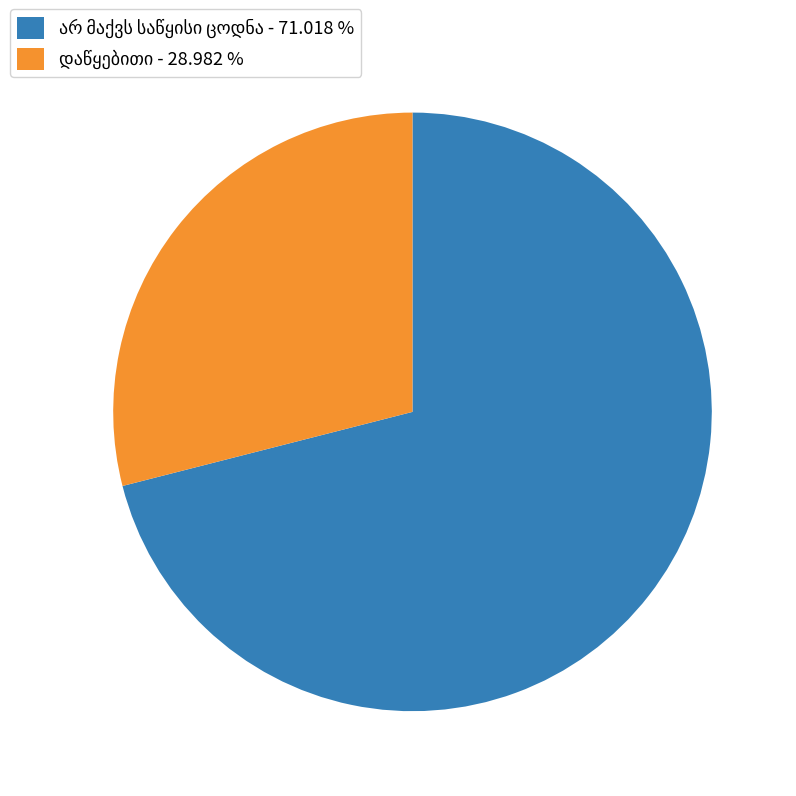

Is there a majority slice in this chart?

Yes